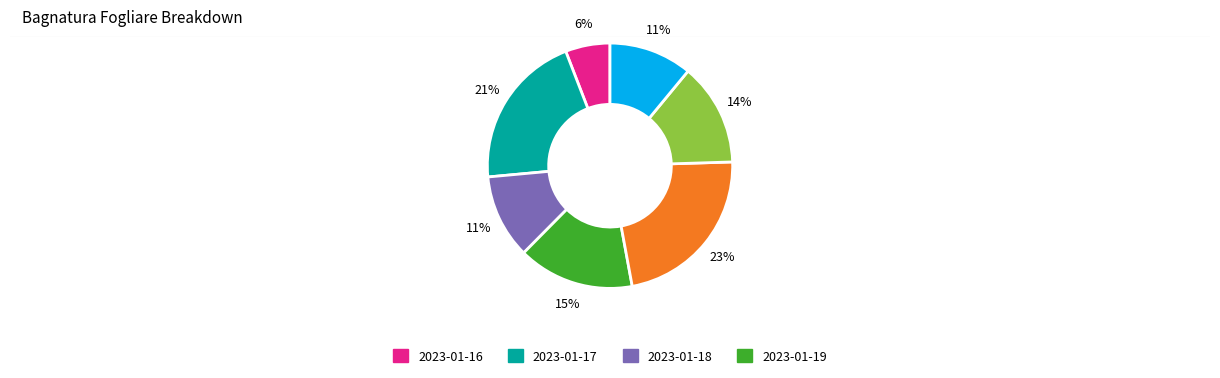

How many segments does this pie chart have?

7